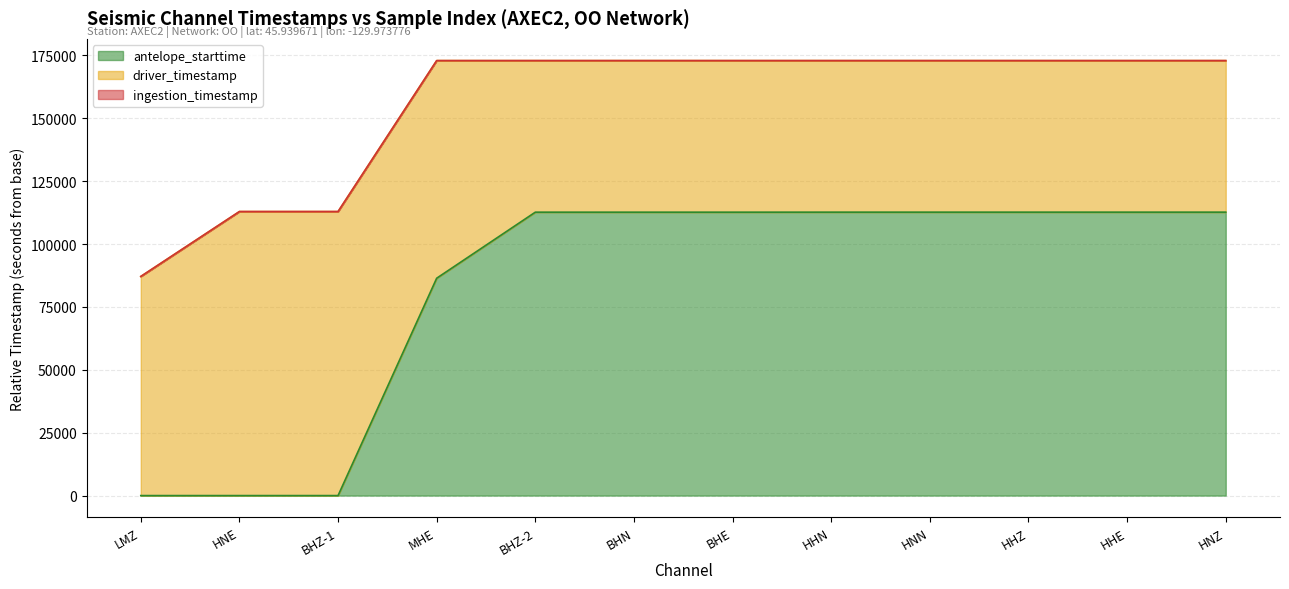

What is the label of the 12th point from the left?

HNZ